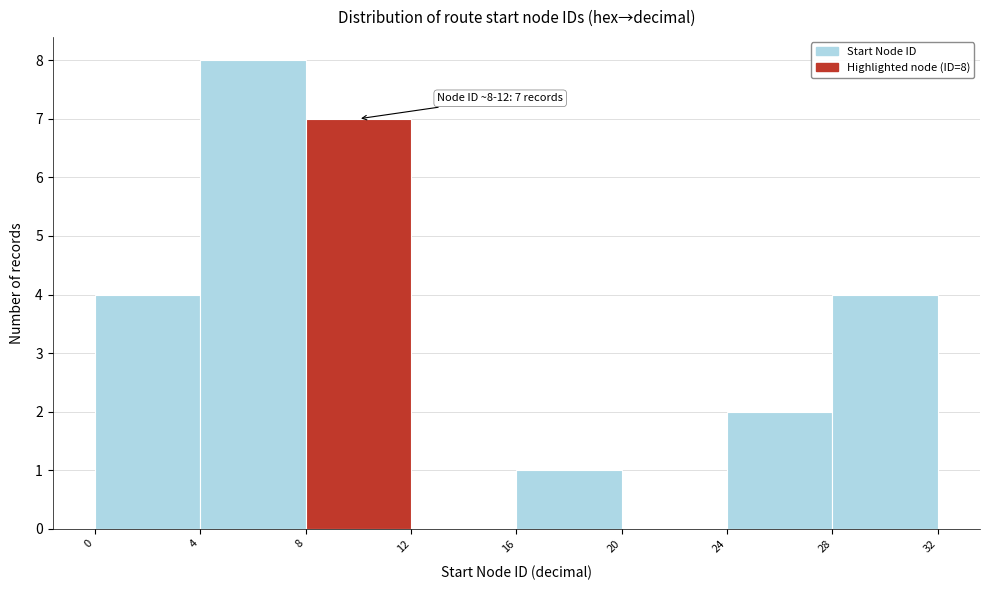

Which range on the x-axis has the tallest bar?

4 to 8